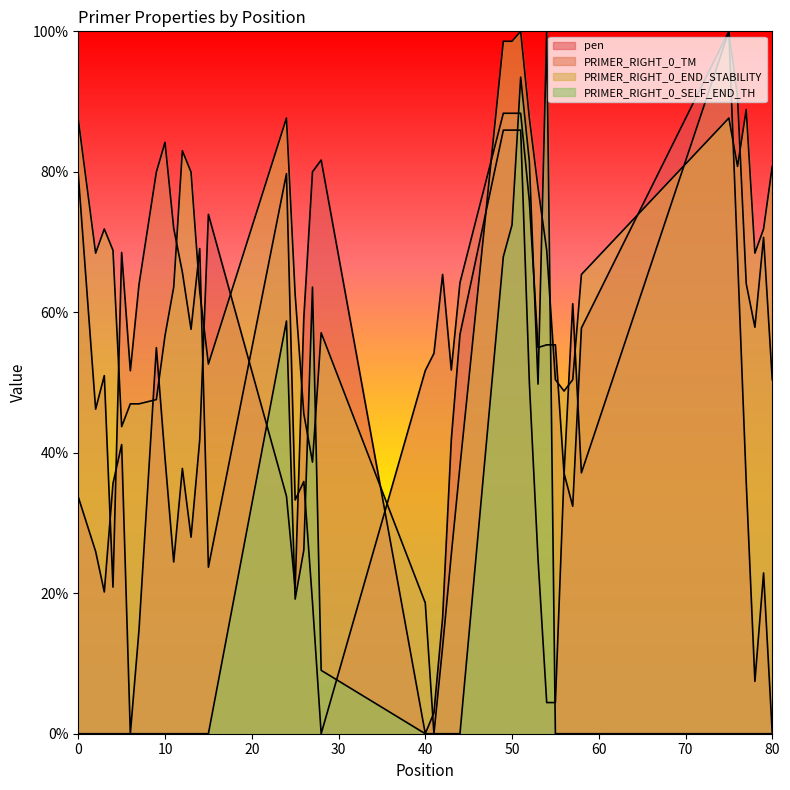

Reading left to right, what are all the values shown in this chart?

pen: 0=33.7	2=26.0	3=20.2	4=35.6	5=41.2	6=0.0	7=14.8	9=55.0	10=39.2	11=24.5	12=37.8	13=28.0	14=41.8	15=73.9	24=33.8	25=20.7	26=59.2	27=80.0	28=81.7	40=0.0	41=3.0	42=16.5	43=41.9	44=56.8	49=85.9	50=85.9	51=85.9	52=50.0	53=24.9	54=4.4	55=4.4	56=37.1	57=32.4	58=57.8	75=100.0	76=67.8	77=35.8	78=7.5	79=22.9	80=0.0
PRIMER_RIGHT_0_TM: 0=79.6	2=46.2	3=51.0	4=20.9	5=68.5	6=51.7	7=63.9	9=80.0	10=84.2	11=72.0	12=65.7	13=57.6	14=69.1	15=23.7	24=79.7	25=33.3	26=35.9	27=18.7	28=0.0	40=51.7	41=54.2	42=65.4	43=51.8	44=64.2	49=88.3	50=88.3	51=88.3	52=75.8	53=55.0	54=55.4	55=55.4	56=37.0	57=61.2	58=37.1	75=100.0	76=90.6	77=64.1	78=57.9	79=70.7	80=50.4
PRIMER_RIGHT_0_END_STABILITY: 0=87.4	2=68.4	3=71.9	4=68.8	5=43.7	6=47.0	7=47.0	9=47.6	10=56.7	11=63.6	12=83.0	13=80.0	14=63.0	15=52.6	24=87.7	25=62.6	26=45.5	27=38.7	28=57.1	40=18.6	41=0.0	42=12.3	43=25.5	44=38.1	49=98.6	50=98.6	51=100.0	52=87.7	53=77.7	54=68.8	55=50.4	56=48.8	57=50.4	58=65.4	75=87.7	76=80.8	77=88.9	78=68.4	79=71.9	80=80.8
PRIMER_RIGHT_0_SELF_END_TH: 0=0.0	2=0.0	3=0.0	4=0.0	5=0.0	6=0.0	7=0.0	9=0.0	10=0.0	11=0.0	12=0.0	13=0.0	14=0.0	15=0.0	24=58.8	25=19.2	26=26.1	27=63.6	28=9.0	40=0.0	41=0.0	42=0.0	43=0.0	44=0.0	49=67.9	50=72.4	51=93.5	52=81.5	53=49.8	54=100.0	55=0.0	56=0.0	57=0.0	58=0.0	75=0.0	76=0.0	77=0.0	78=0.0	79=0.0	80=0.0